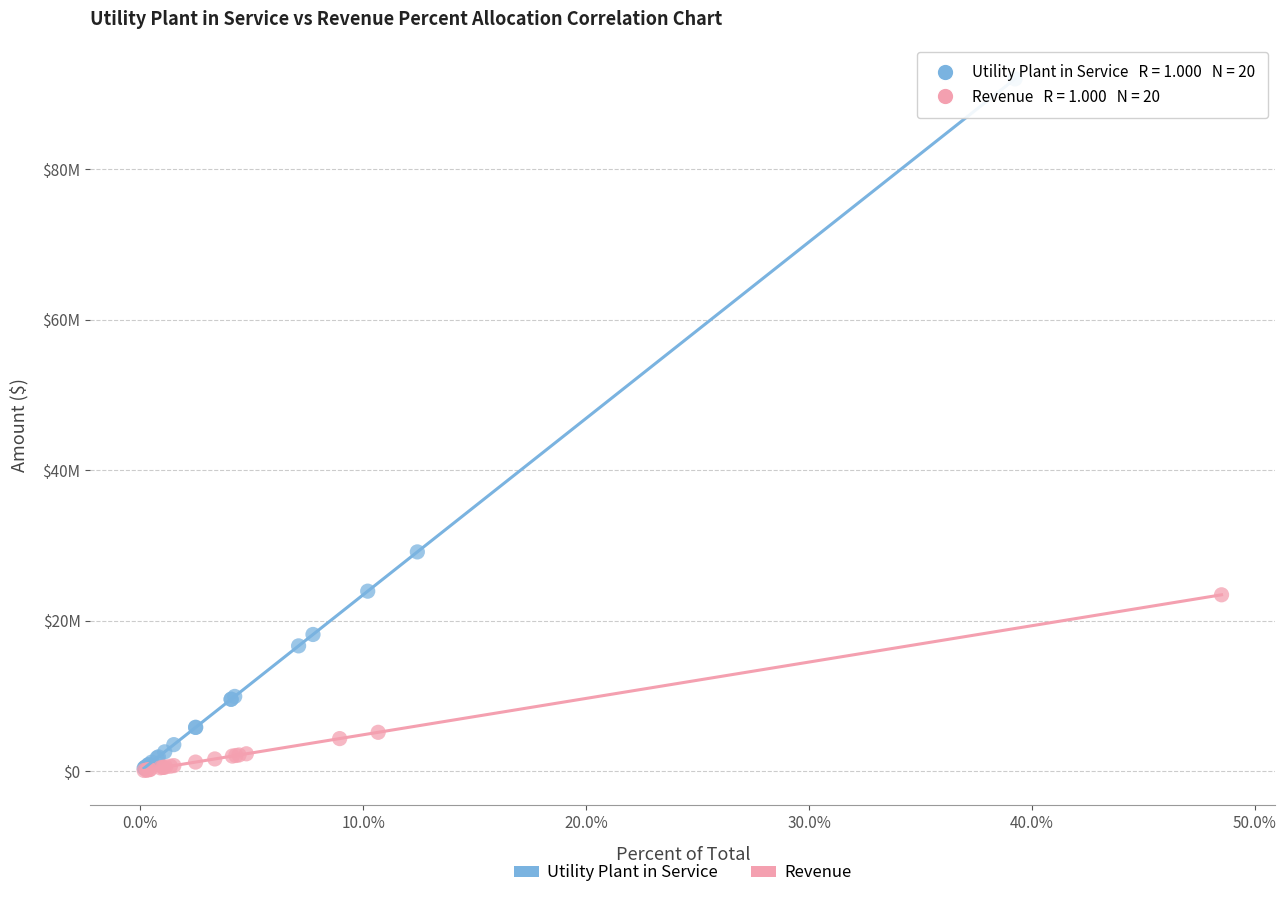

What are all the series names shown in the legend?

Utility Plant in Service, Revenue